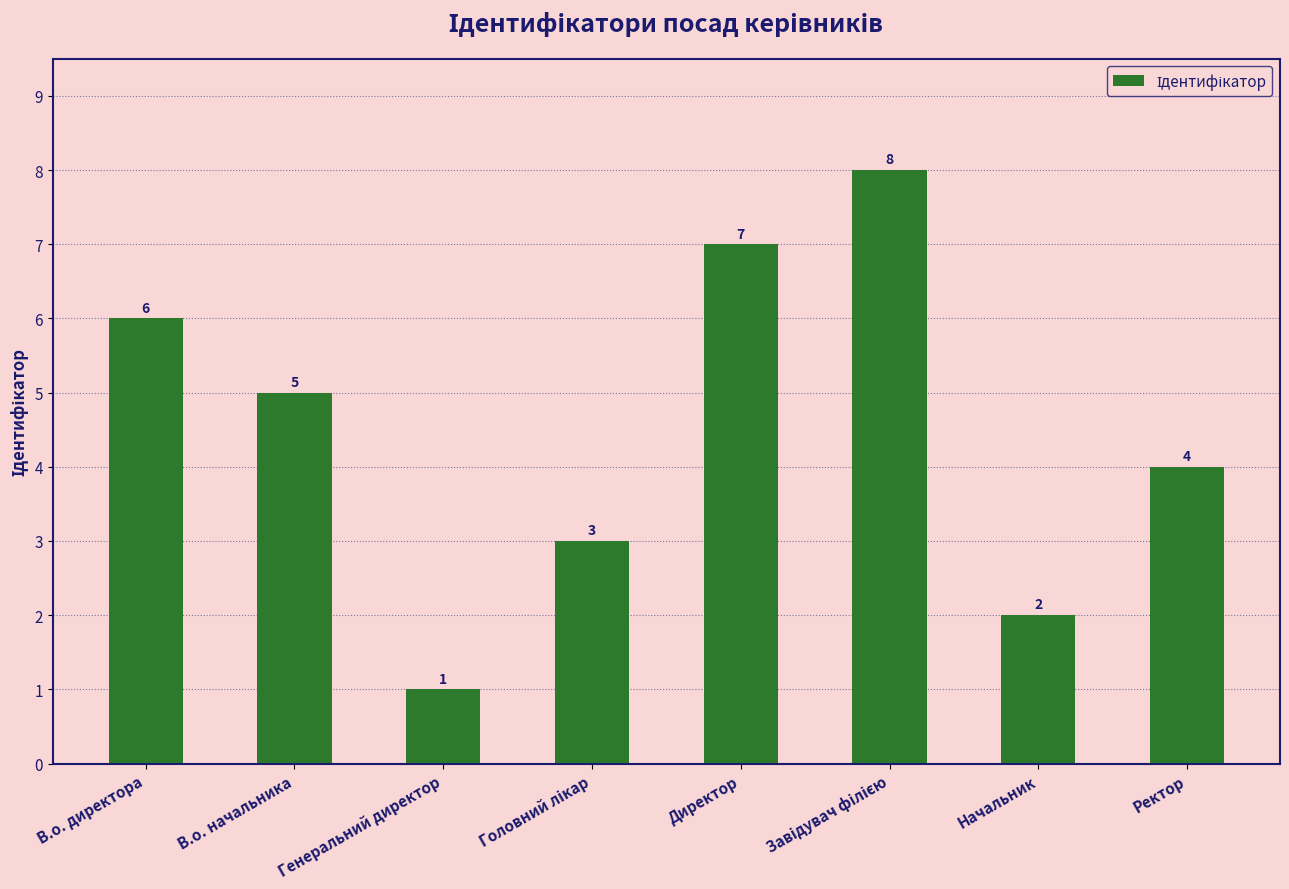

How many data points are less than 5?

4